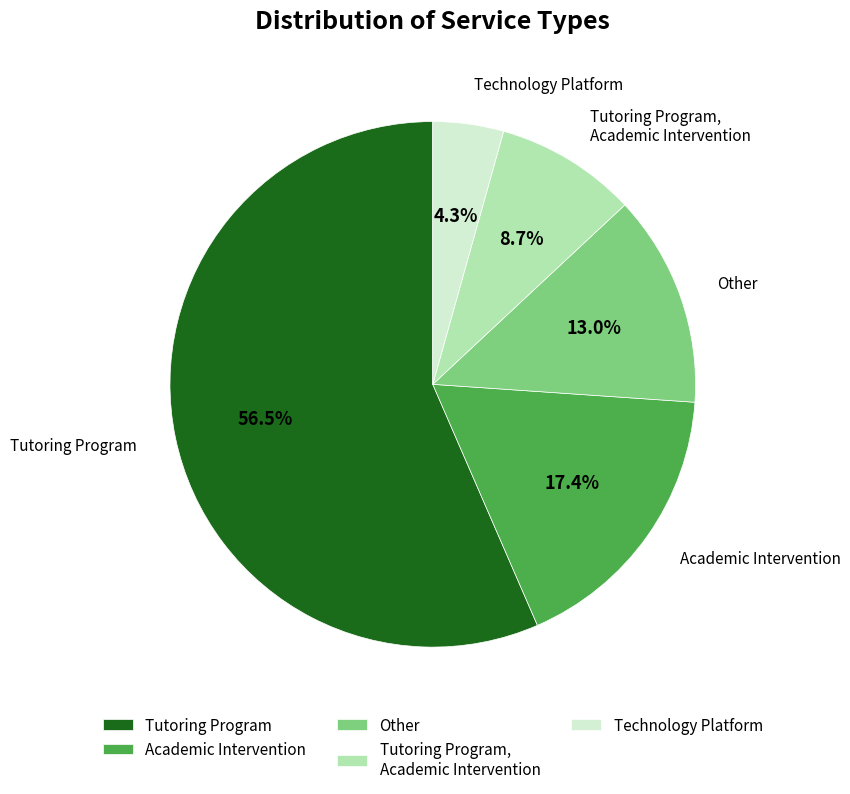

Does any single category account for the majority?

Yes